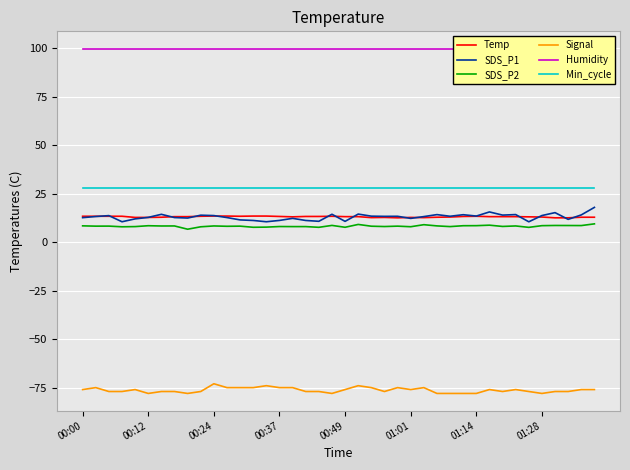

Which label corresponds to the largest value in the chart?

00:00